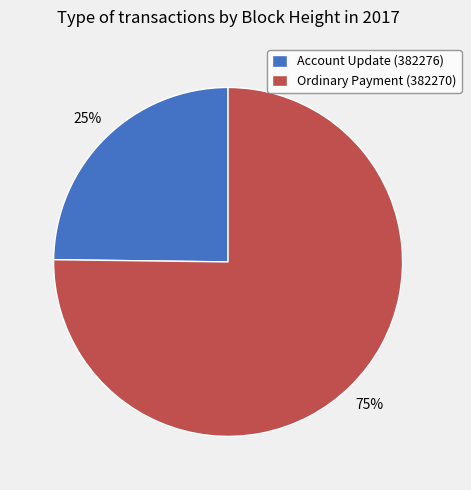

What percentage is the Account Update (382276) slice, to the nearest percent?

25%